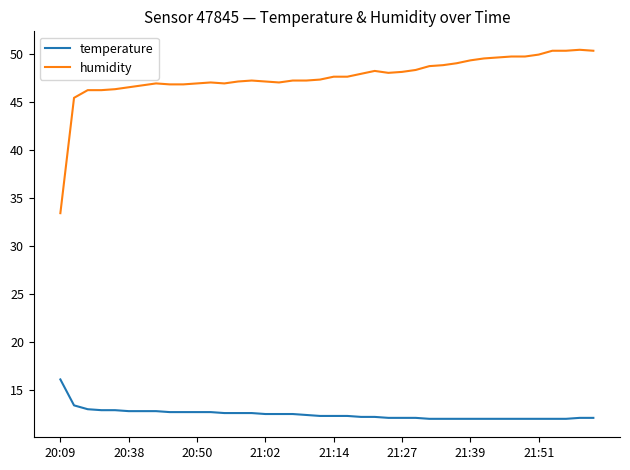

True or false: temperature and humidity cross at least once.

False